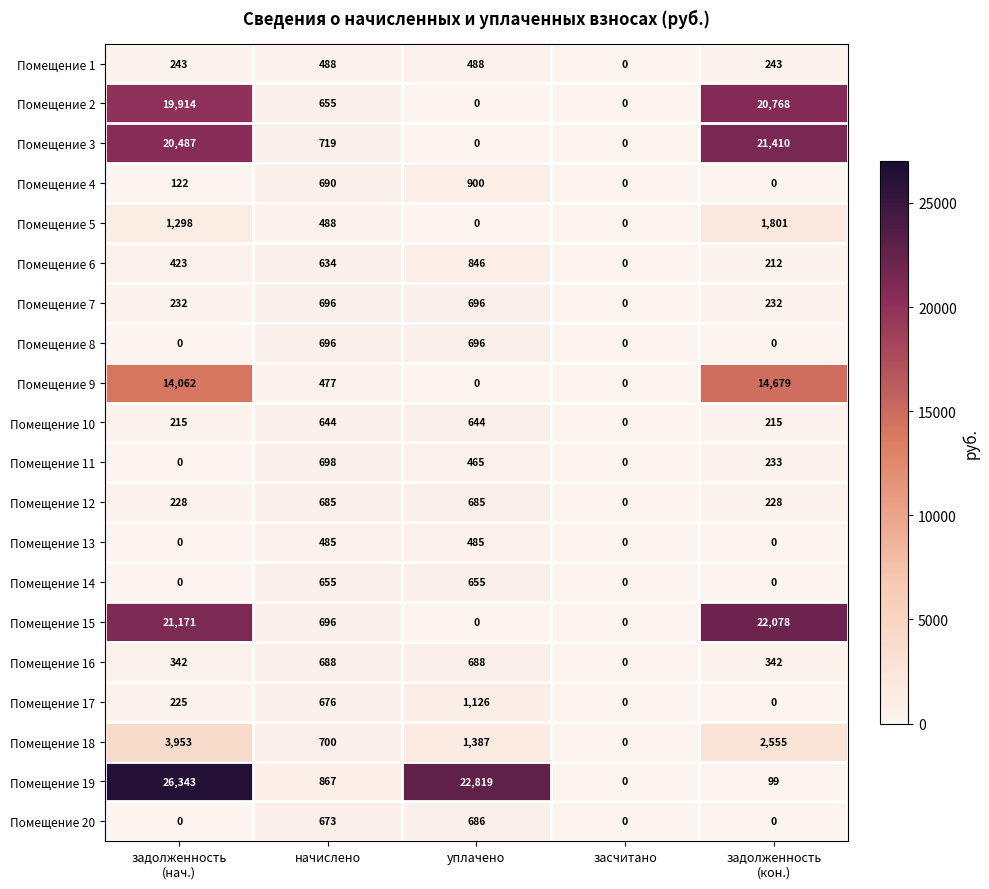

What is the difference between the highest and lowest values at уплачено?

22819